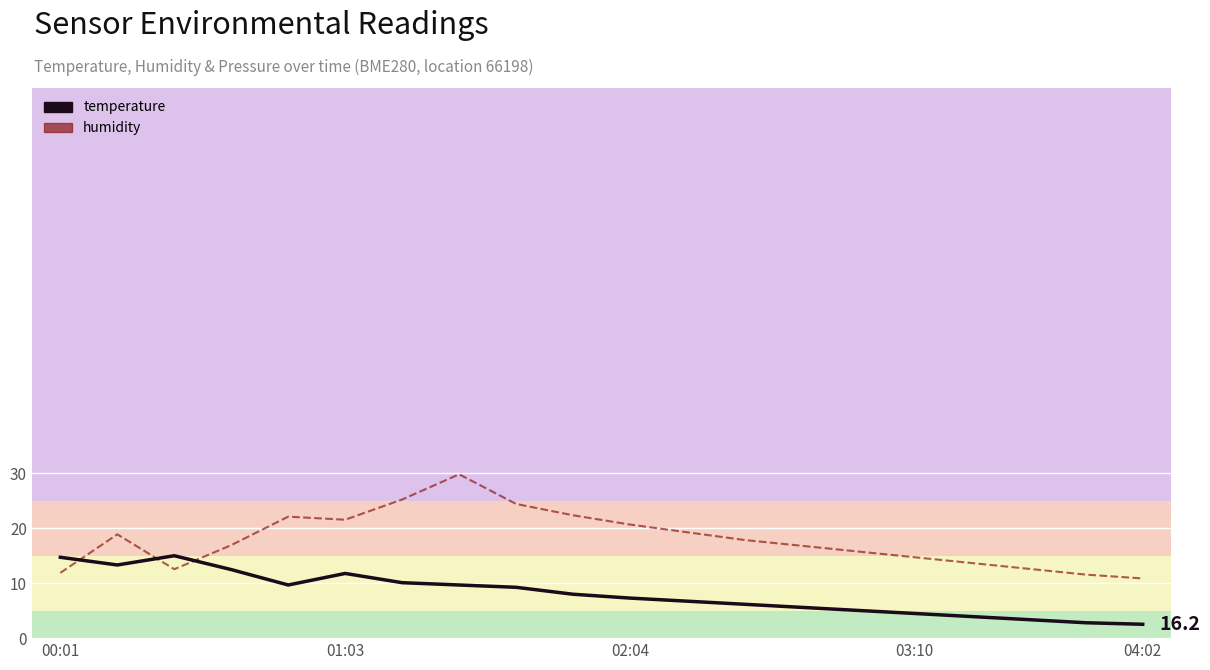

What is the smallest value displayed?

2.5